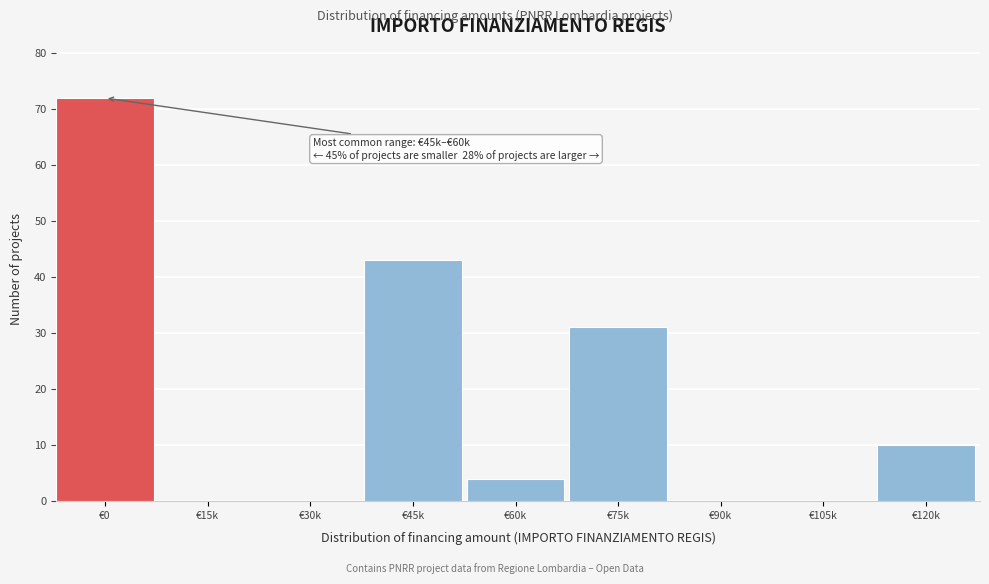

Reading right to left, transcribe all the data shown in this chart.

€120k=10	€105k=0	€90k=0	€75k=31	€60k=4	€45k=43	€30k=0	€15k=0	€0=72